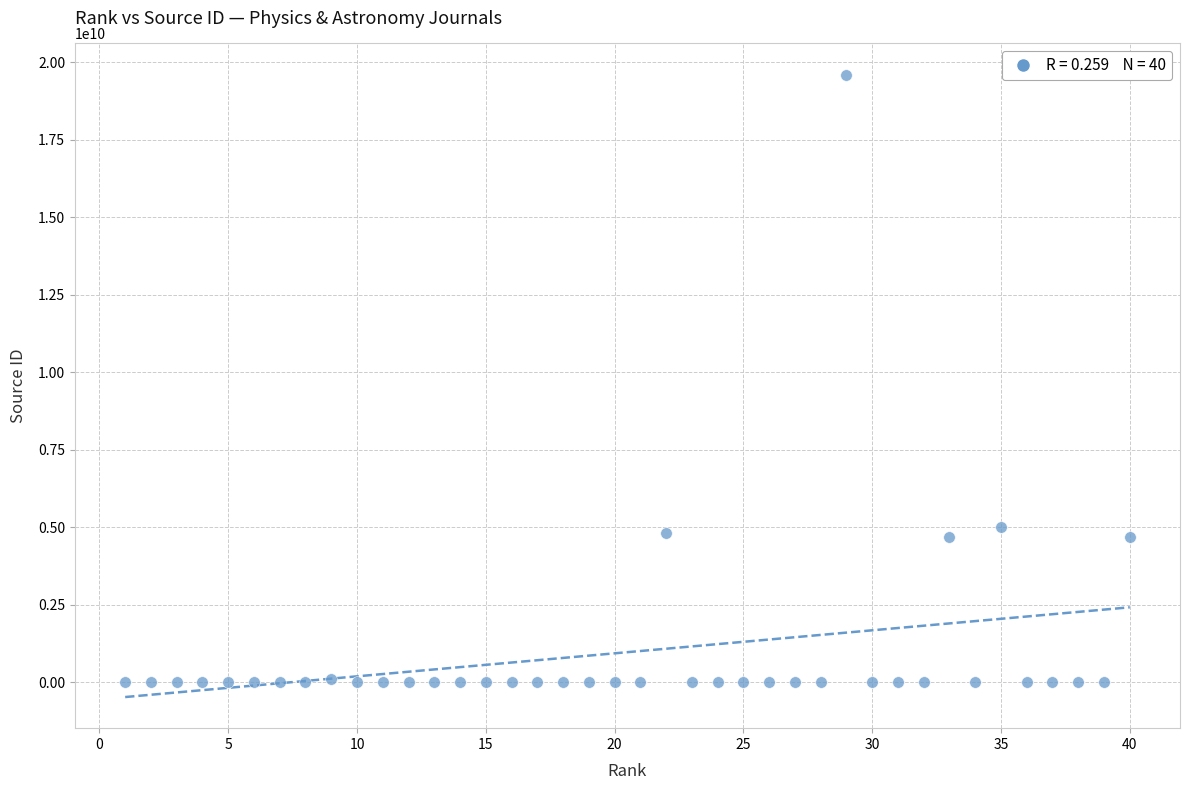

What is the range of Y values (max minus min)?

19600154193